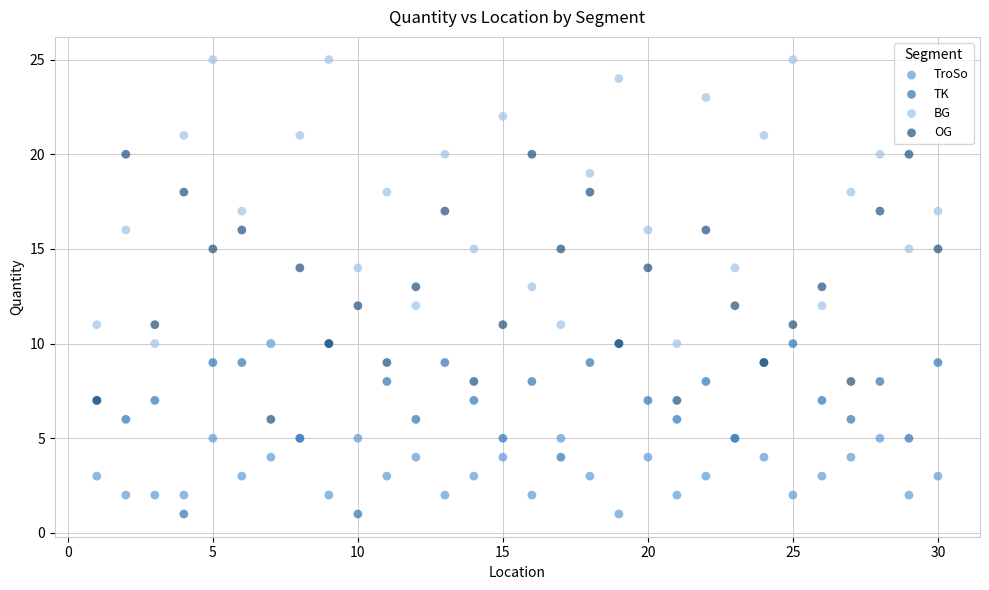

Which series has the widest spread of Y values?

BG